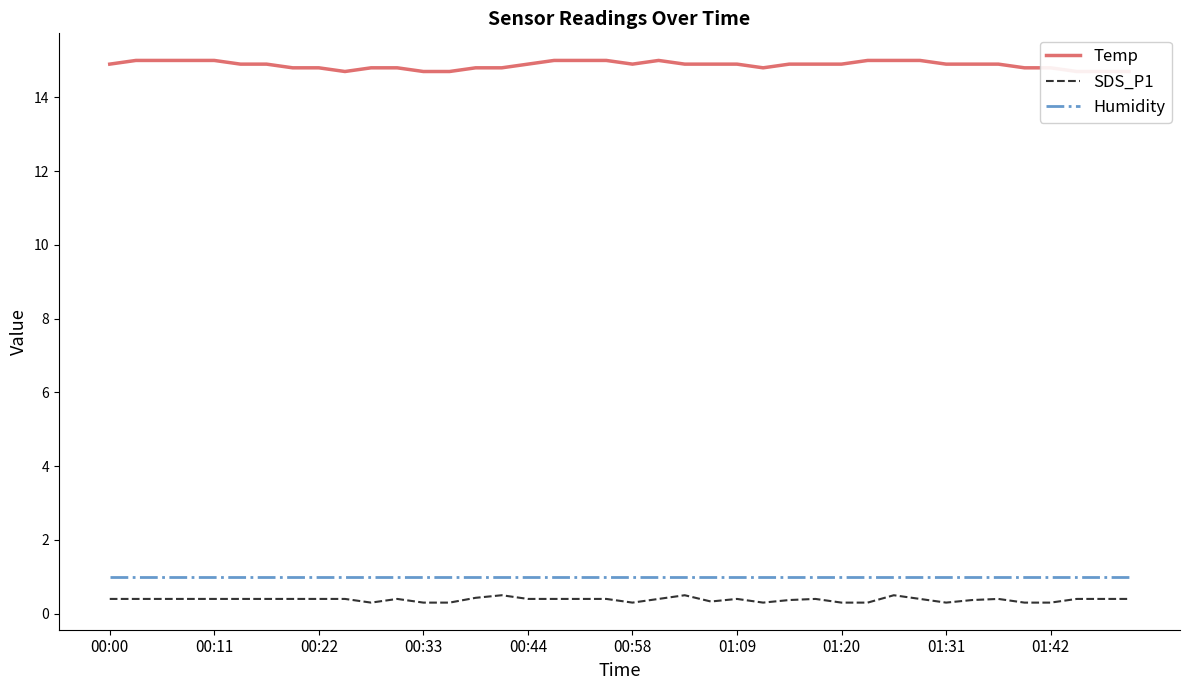

True or false: Humidity and SDS_P1 cross at least once.

False